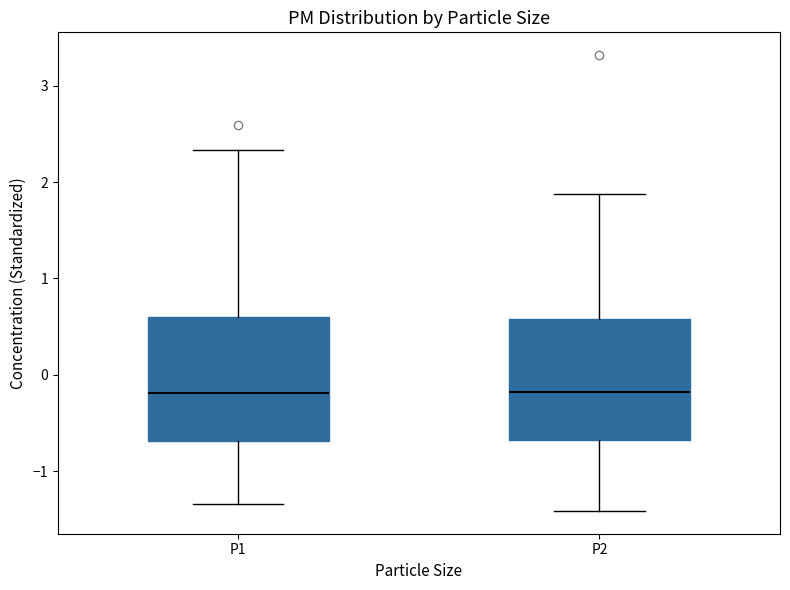

Reading left to right, transcribe this box plot: for each box, give where its median line is, the range the box spans, and where its two whiskers end, as read against the y-axis. The values are not printed on the chart, so give them approximately, as read against the axis.

P1: median -0.2, box -0.7 to 0.6, whiskers -1.3 to 2.3
P2: median -0.2, box -0.7 to 0.6, whiskers -1.4 to 1.9